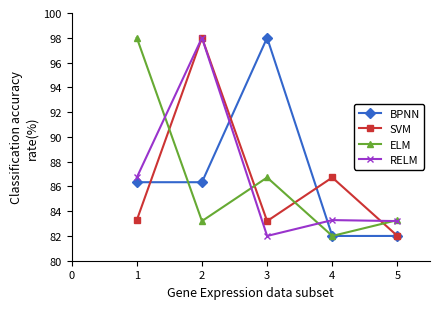

How many values in the SVM series are below 83?

1